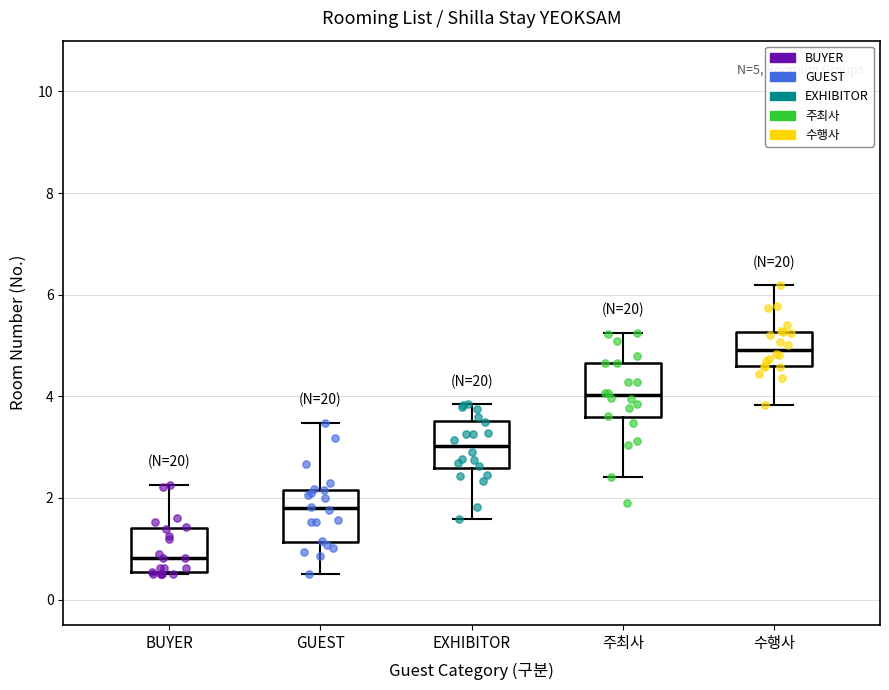

Which box has the highest median line?

수행사